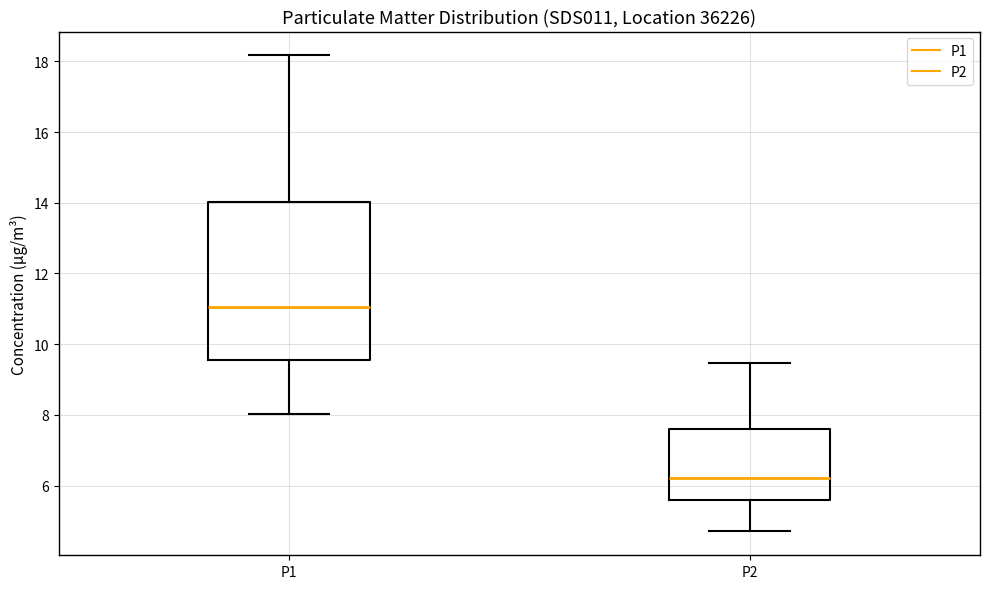

Reading left to right, transcribe this box plot: for each box, give where its median line is, the range the box spans, and where its two whiskers end, as read against the y-axis. The values are not printed on the chart, so give them approximately, as read against the axis.

P1: median 11.0, box 9.6 to 14.0, whiskers 8.0 to 18.2
P2: median 6.2, box 5.6 to 7.6, whiskers 4.8 to 9.4